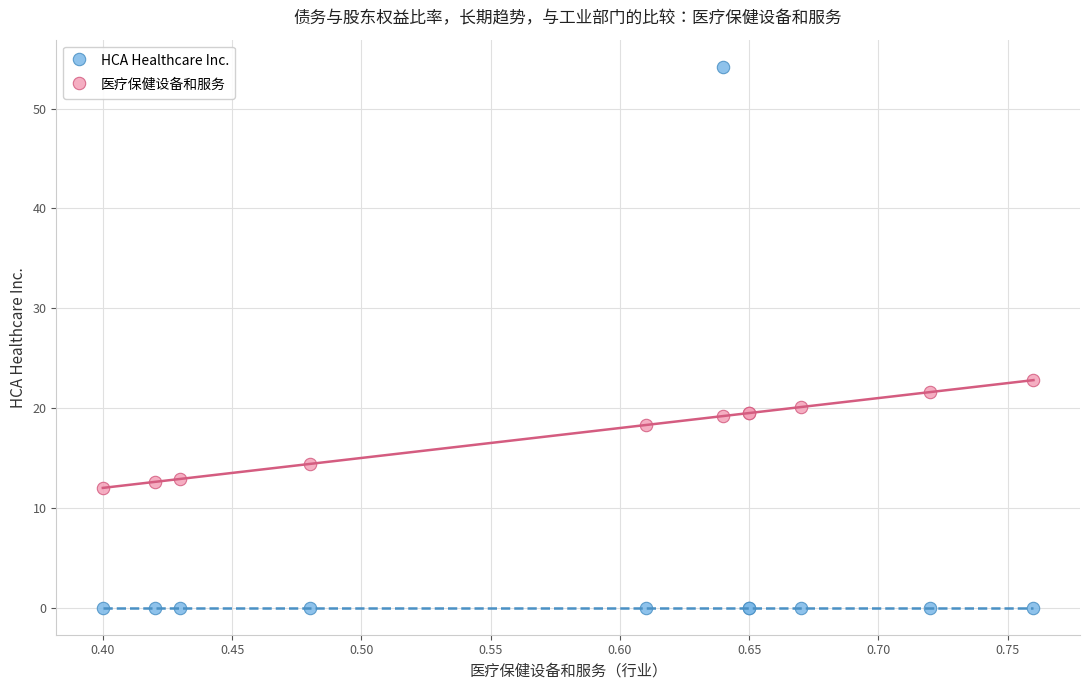

What are all the series names shown in the legend?

HCA Healthcare Inc., 医疗保健设备和服务